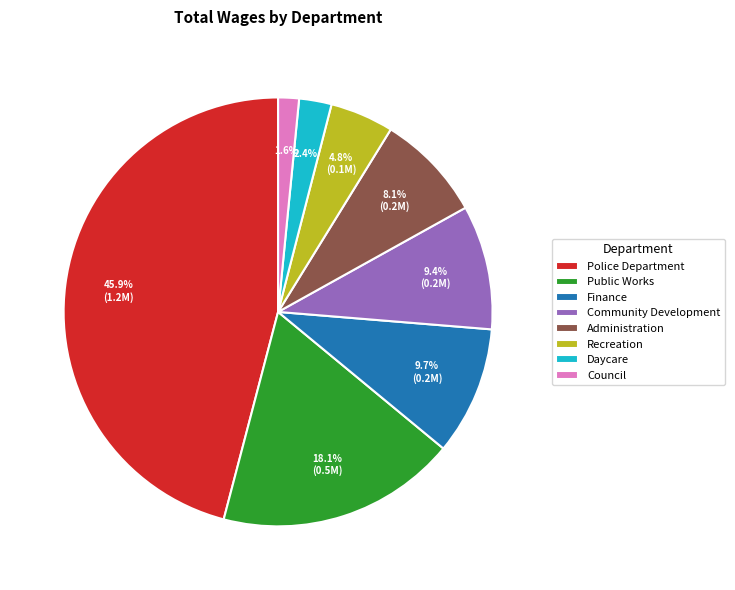

What portion of the pie excludes Administration?

91.9%